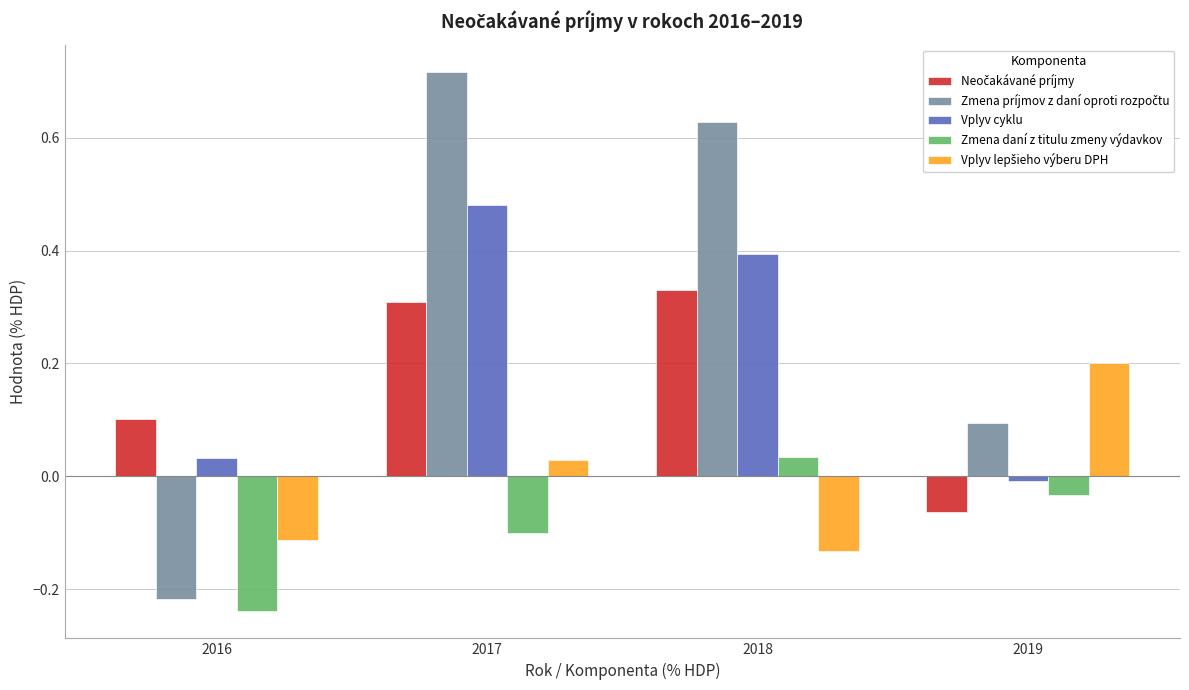

What is the spread (max minus min) of values at 2017?

0.8